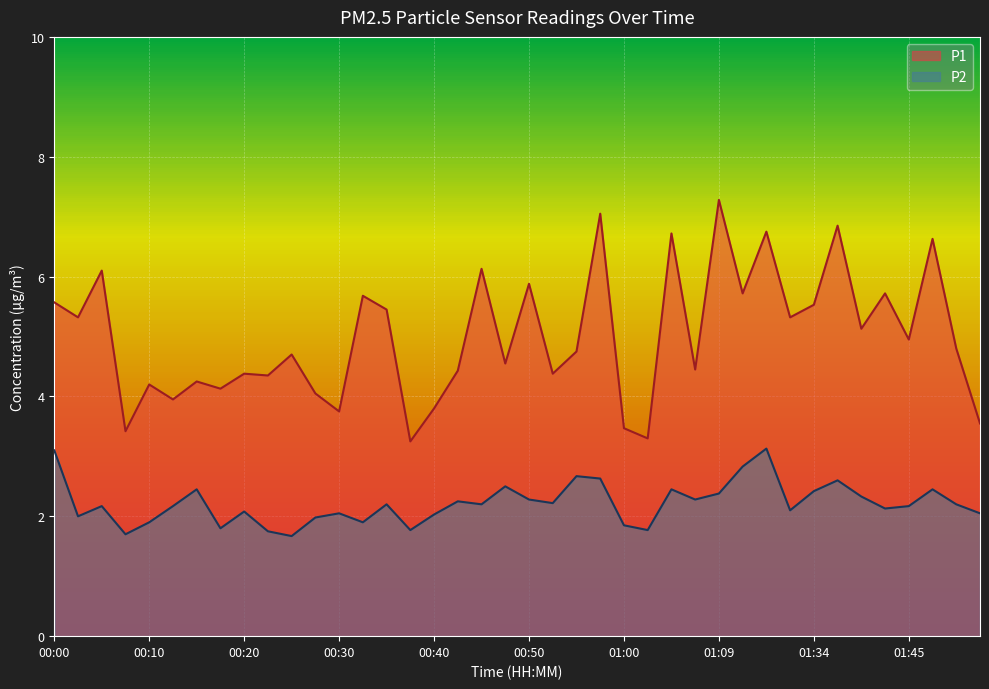

True or false: P1 has a value of 6.8 at 01:15.

True